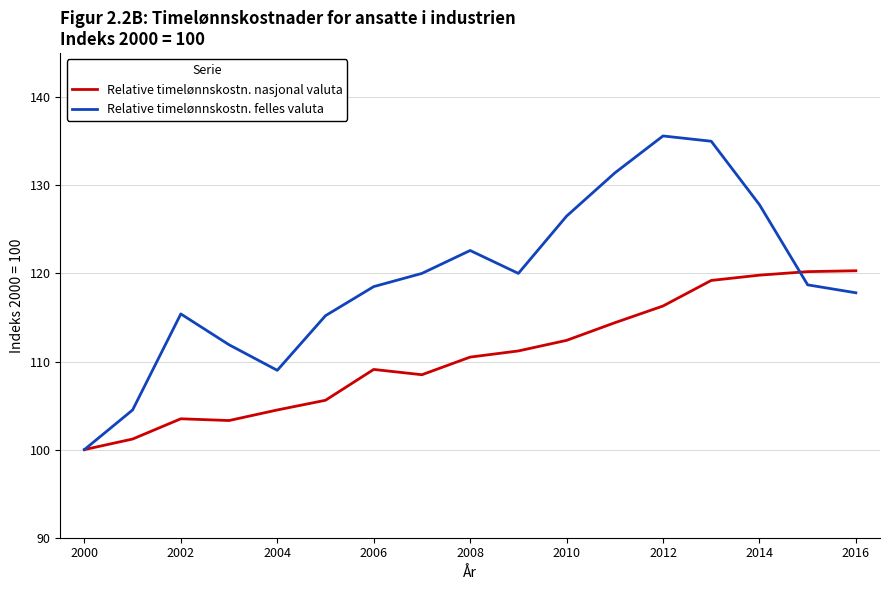

Which series has the largest total across all categories?

Relative timelønnskostn. felles valuta